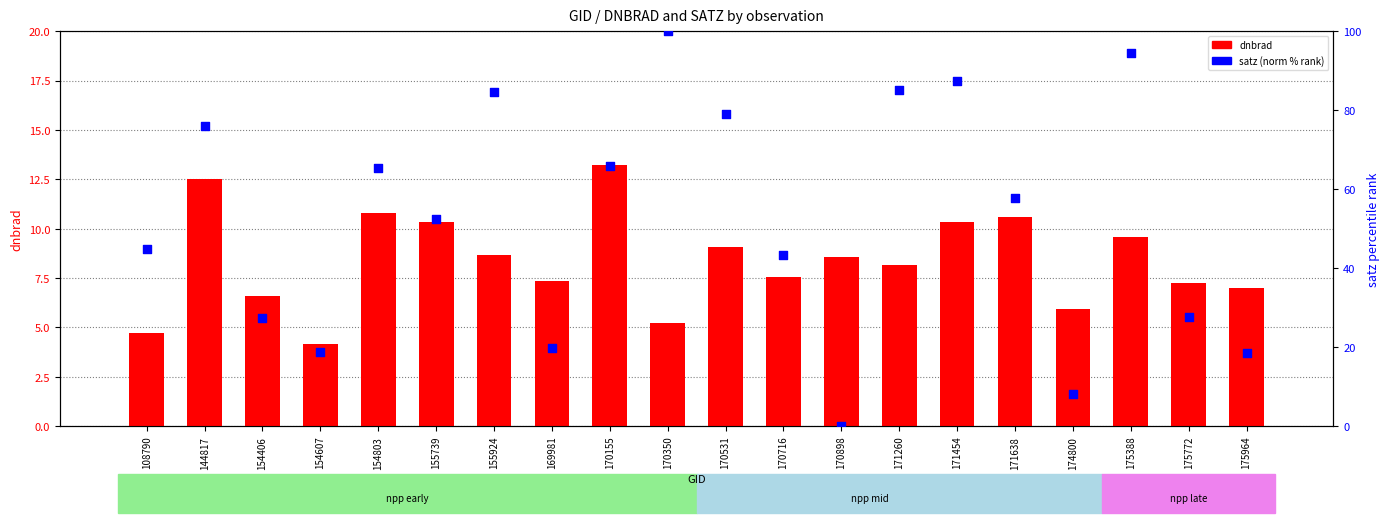

Which series reaches the minimum Y coordinate?

satz (norm)